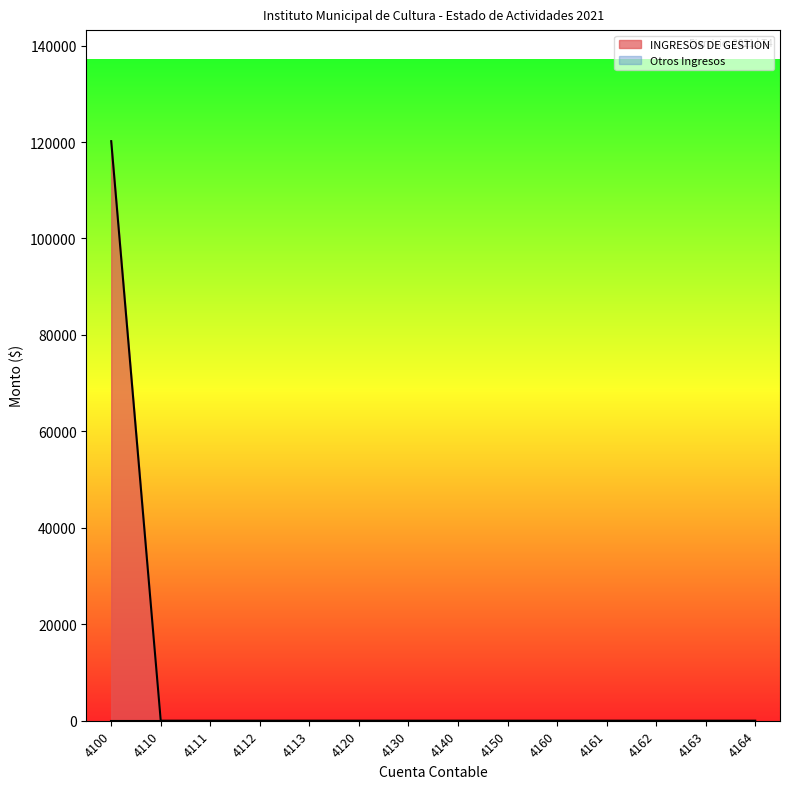

At which category does the chart reach its peak across all series?

4100